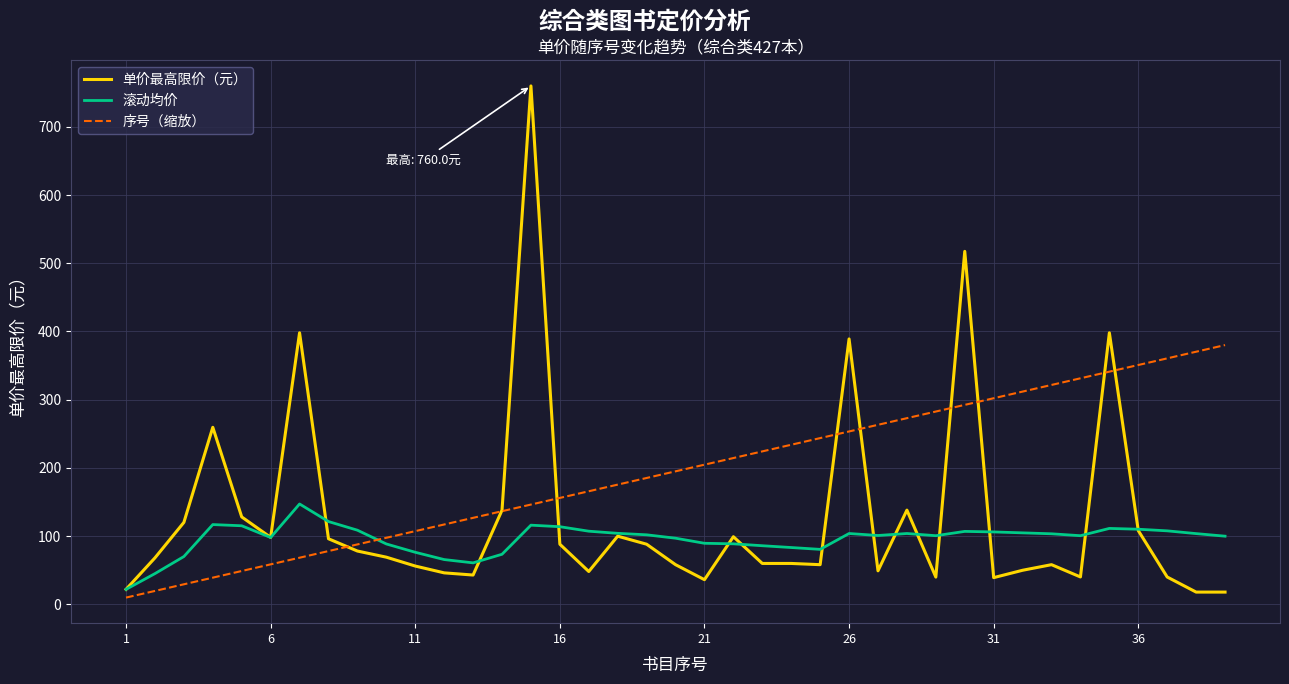

True or false: 滚动均价 and 序号（缩放） cross at least once.

True